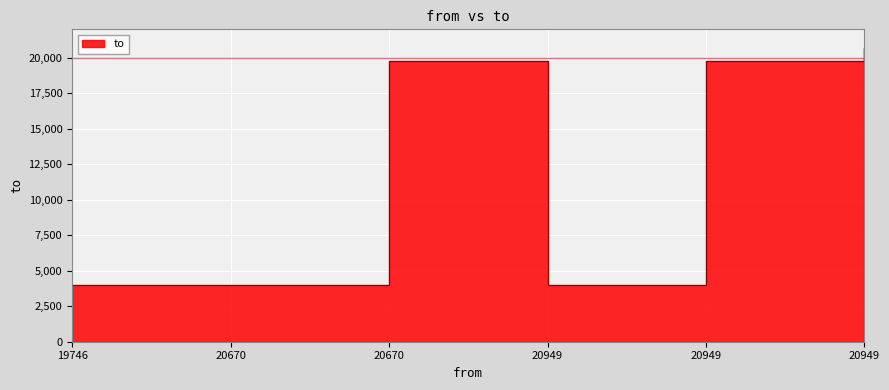

Does the chart display data point markers on the line(s)?

No